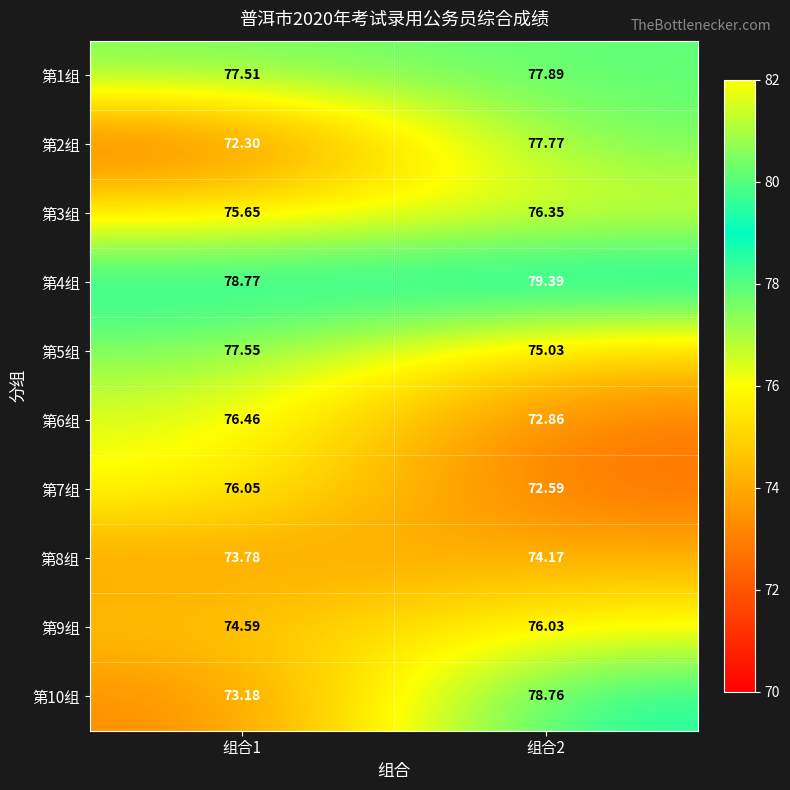

Which series has the largest total across all categories?

第4组